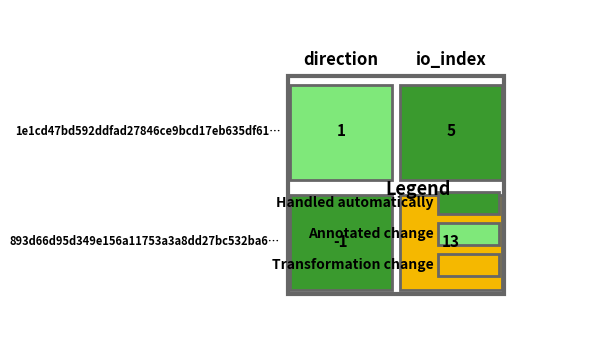

How many data points in 1e1cd47bd592ddfad27846ce9bcd17eb635df61 are less than 5?

1